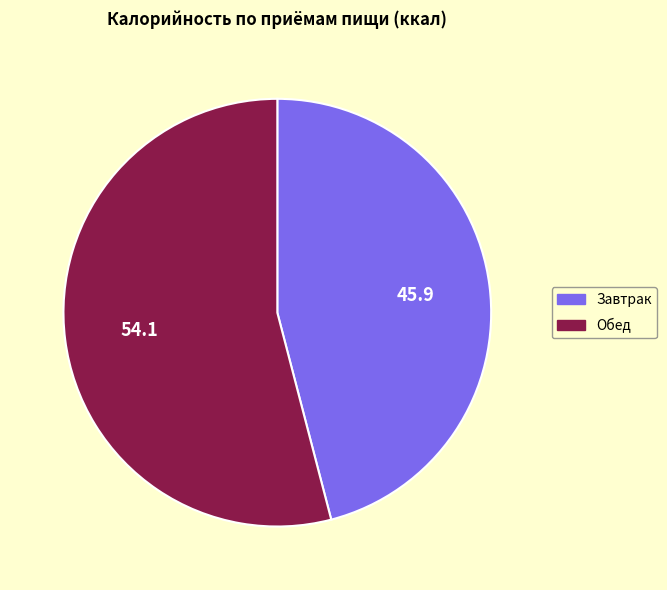

Approximately how many times larger is the value at Обед compared to Завтрак?

1.2